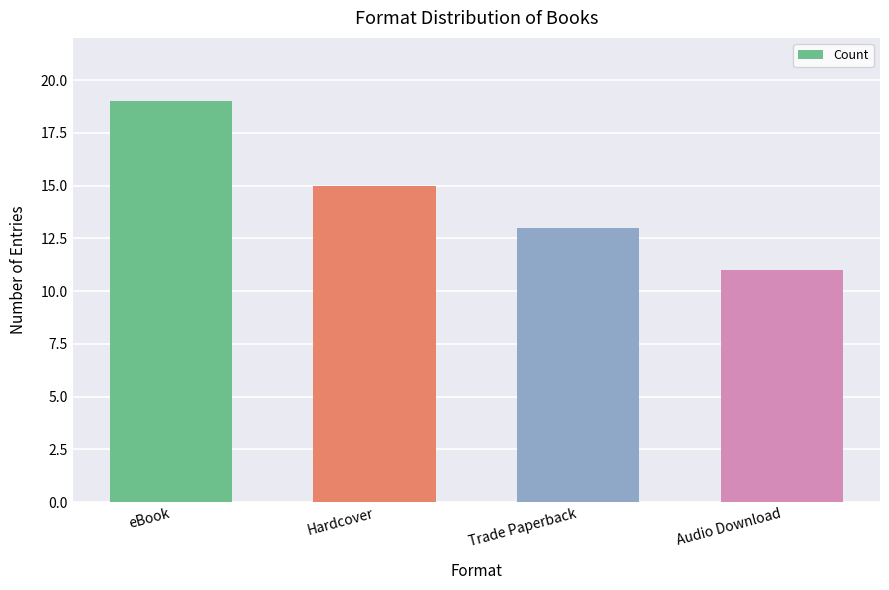

Which label corresponds to the largest value in the chart?

eBook